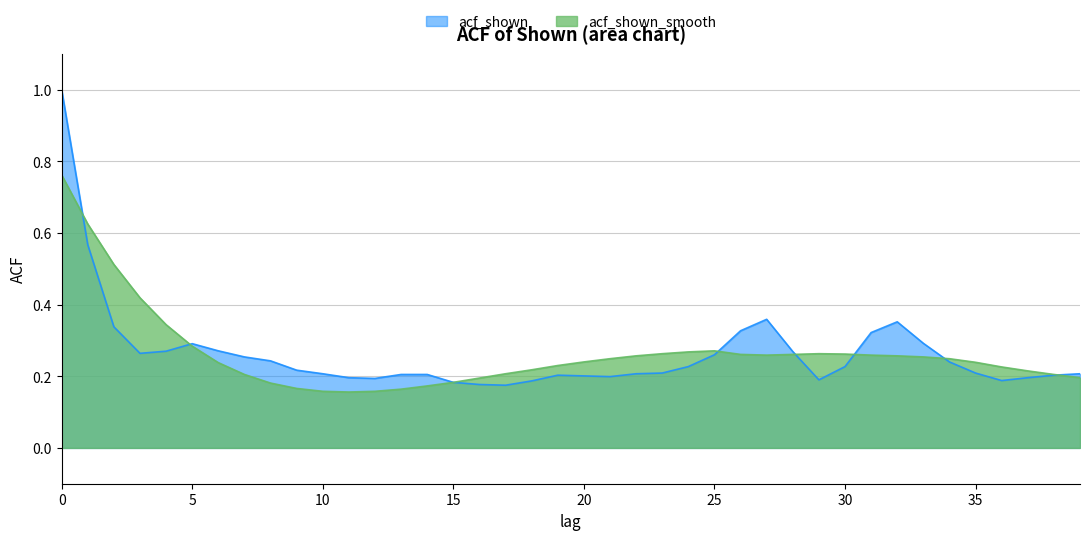

List the series in order of their overall mean, lowest first.

acf_shown, acf_shown_smooth